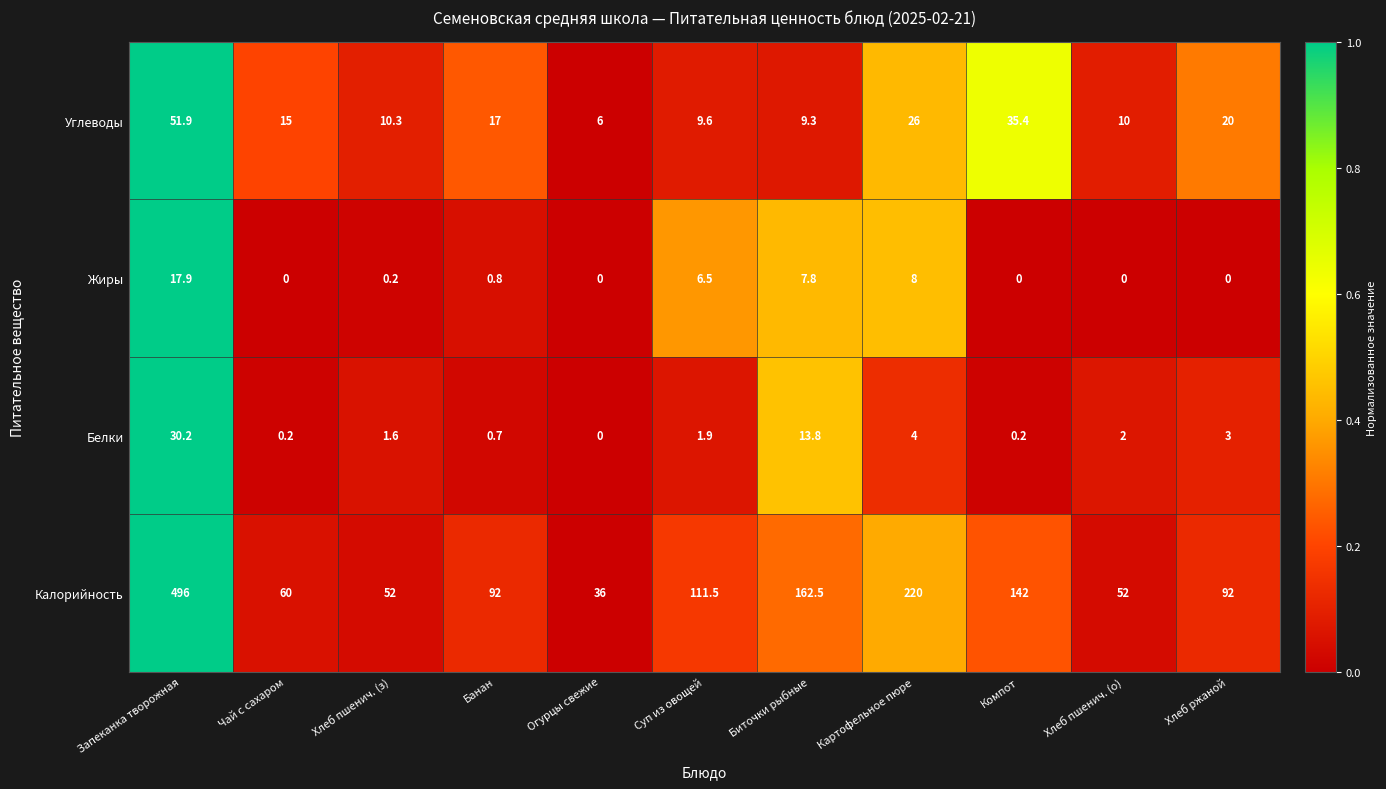

What is the difference between the highest and lowest values at Чай с сахаром?

60.0